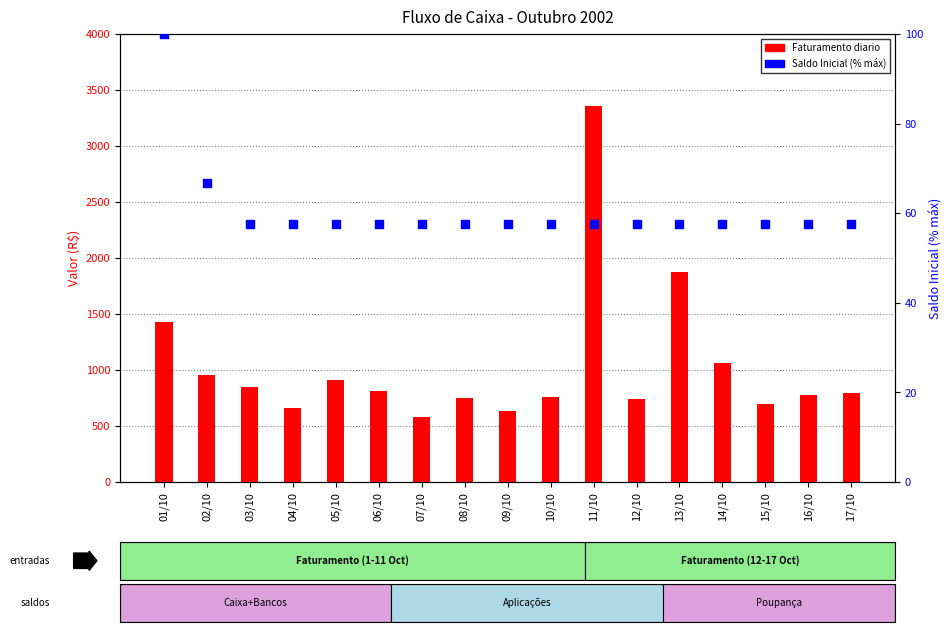

Is the value of Faturamento diario at 11/10 greater than the value of Saldo Inicial (% max) at 17/10?

Yes